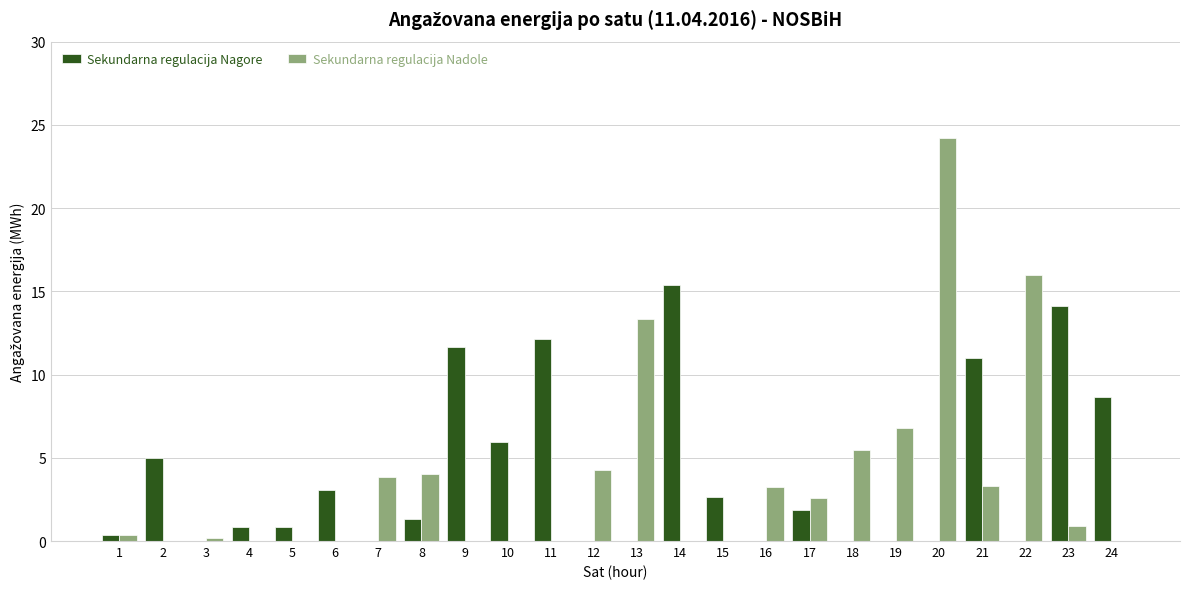

Is it true that Sekundarna regulacija Nagore equals 0.0 at 7?

True